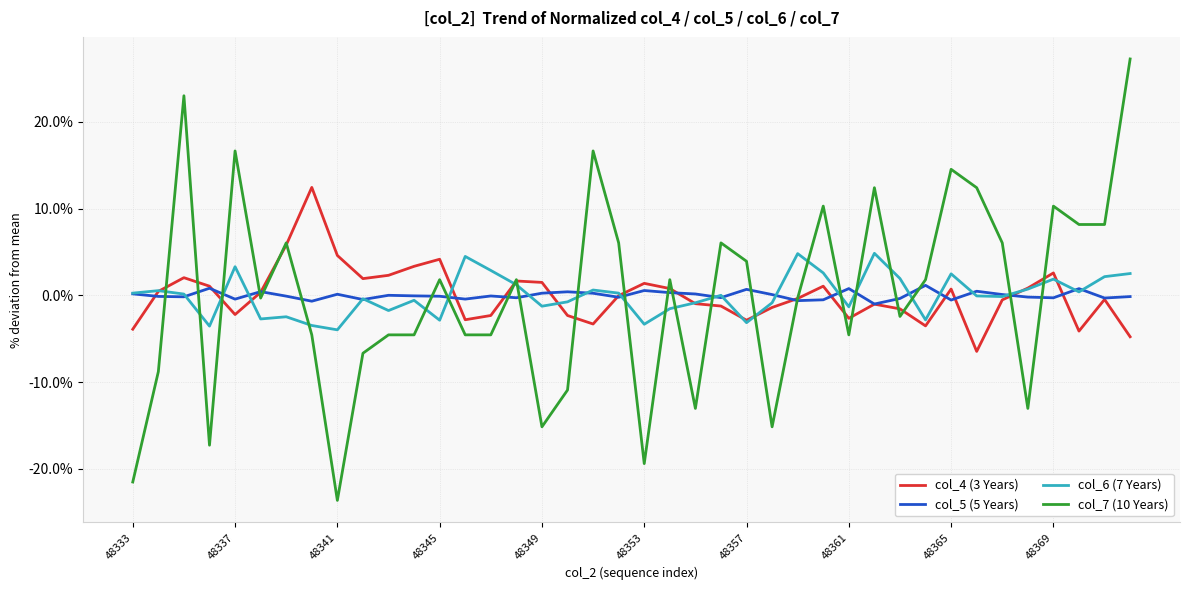

What is the greatest value displayed?

27.3